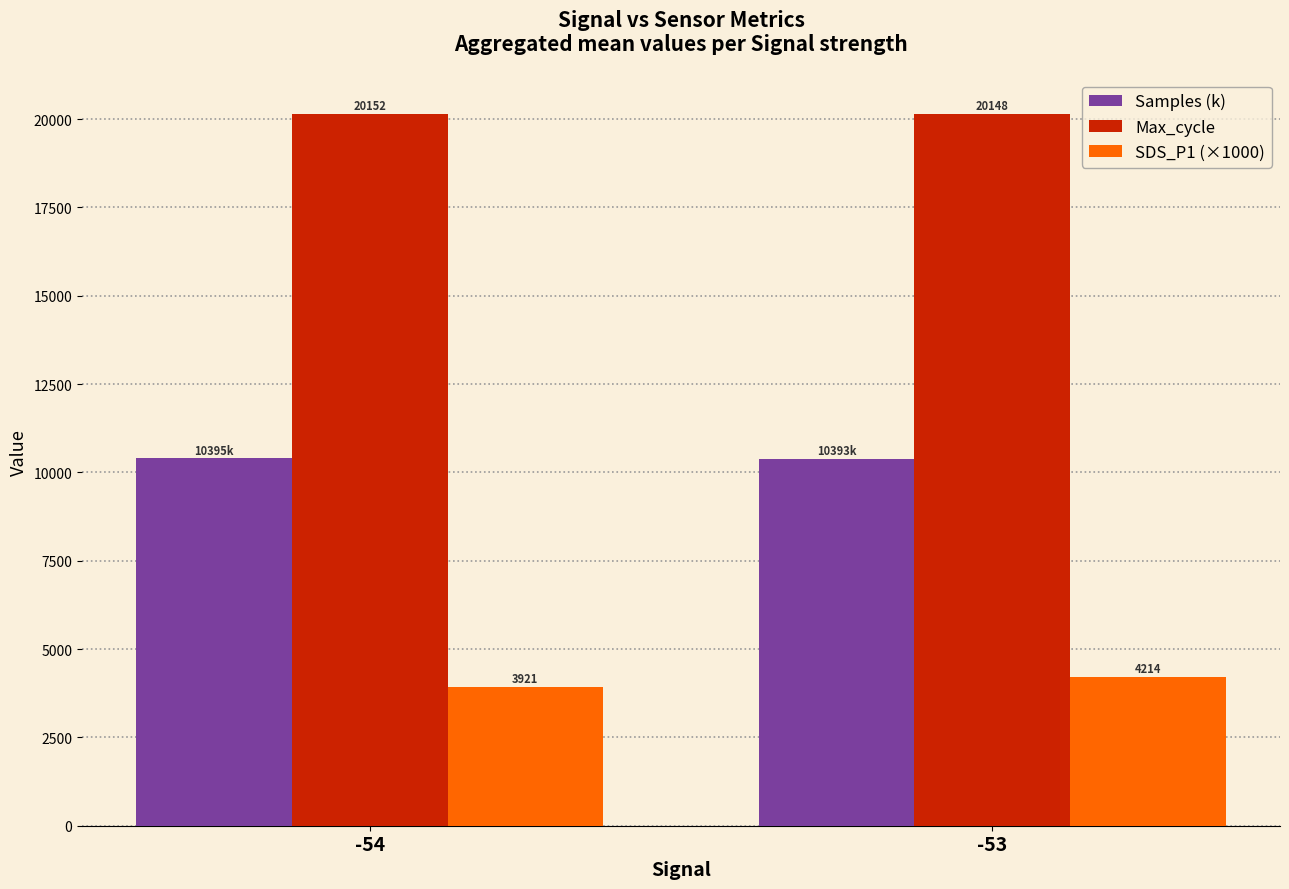

Is the value of Max_cycle at -54 greater than the value of Samples (k) at -54?

Yes